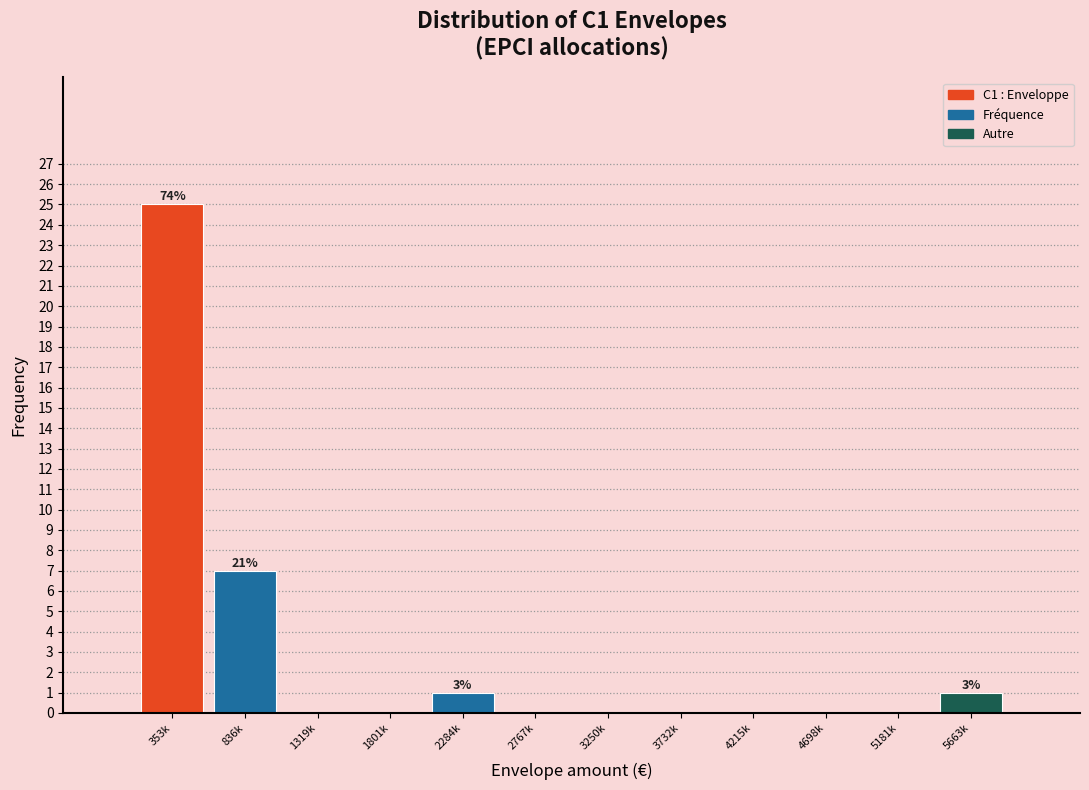

Reading left to right, extract all data points from this chart.

353k=25	836k=7	1319k=0	1801k=0	2284k=1	2767k=0	3250k=0	3732k=0	4215k=0	4698k=0	5181k=0	5663k=1